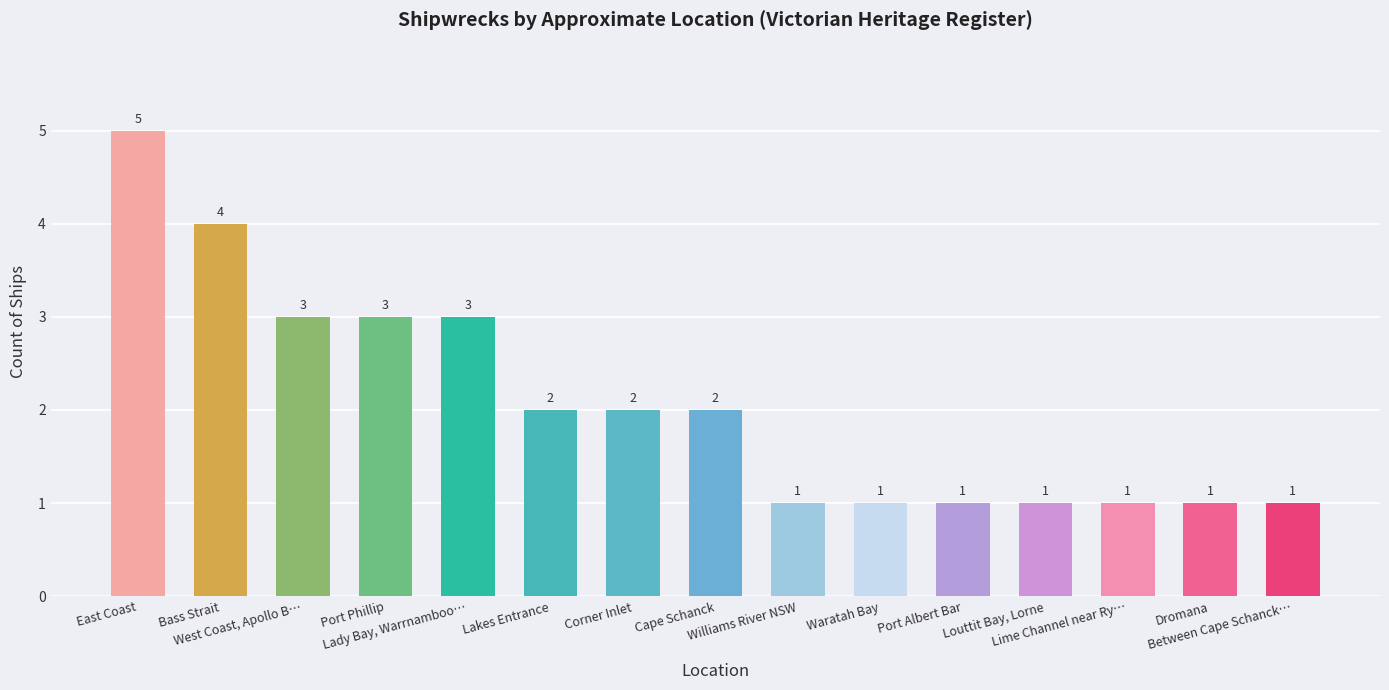

Is it true that the value at West Coast, Apollo B… is 1?

False